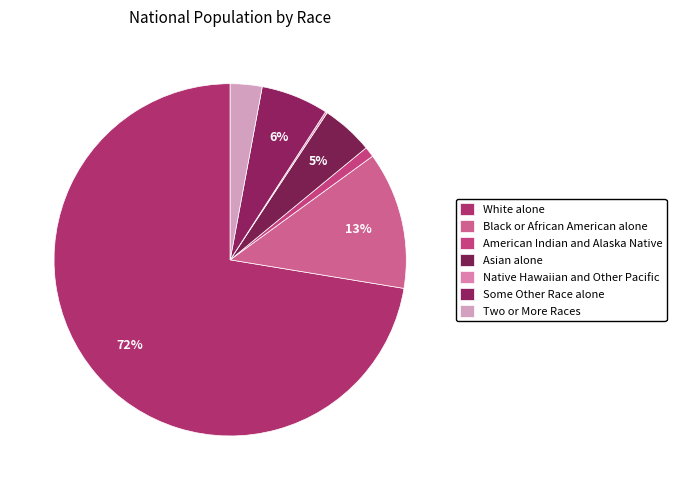

What percentage is the Two or More Races slice, to the nearest percent?

3%